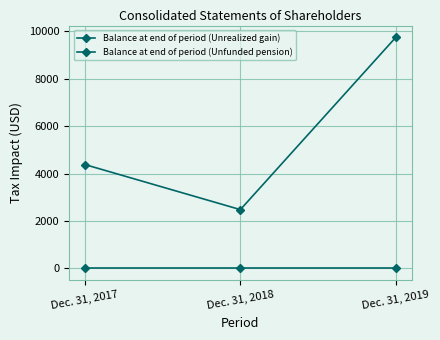

What is the maximum value shown in the chart?

9744